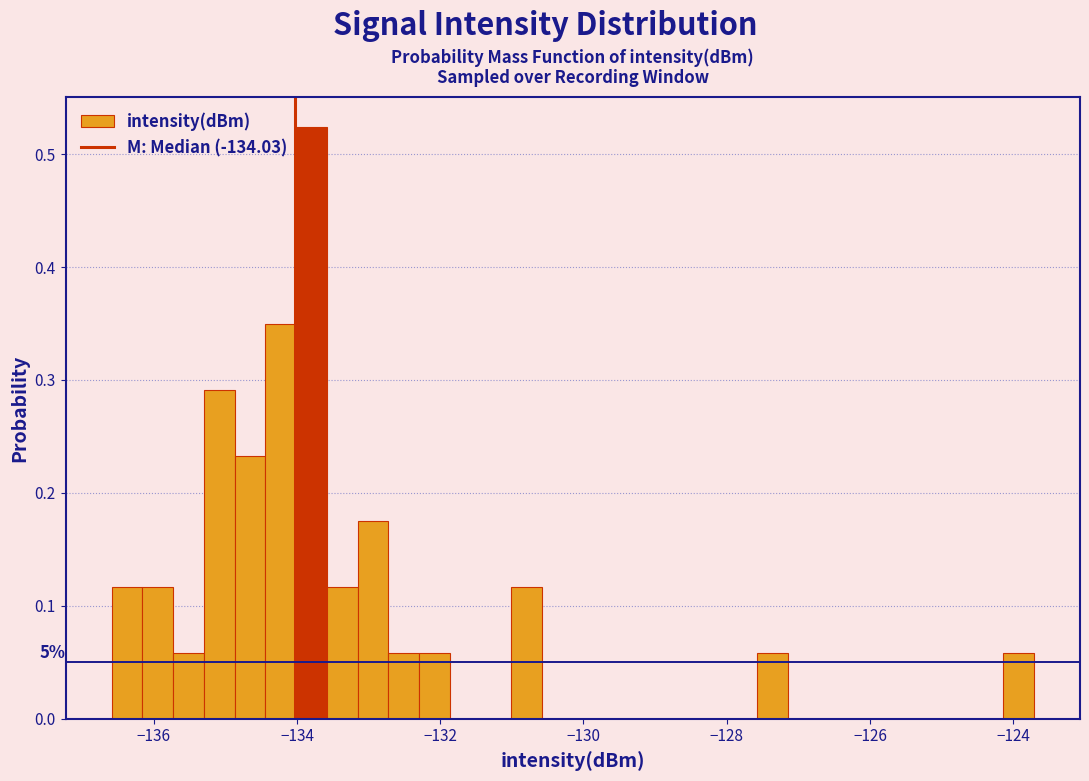

Read against the x-axis, roughly where is the centre of the tallest bar?

-133.8